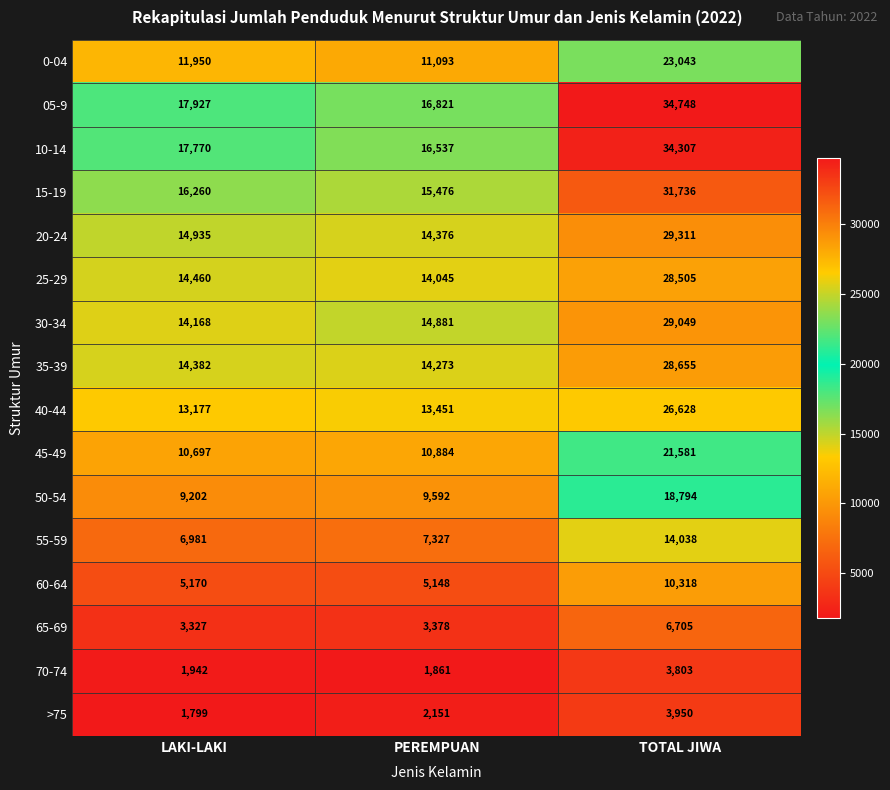

At which category does the chart reach its peak across all series?

TOTAL JIWA